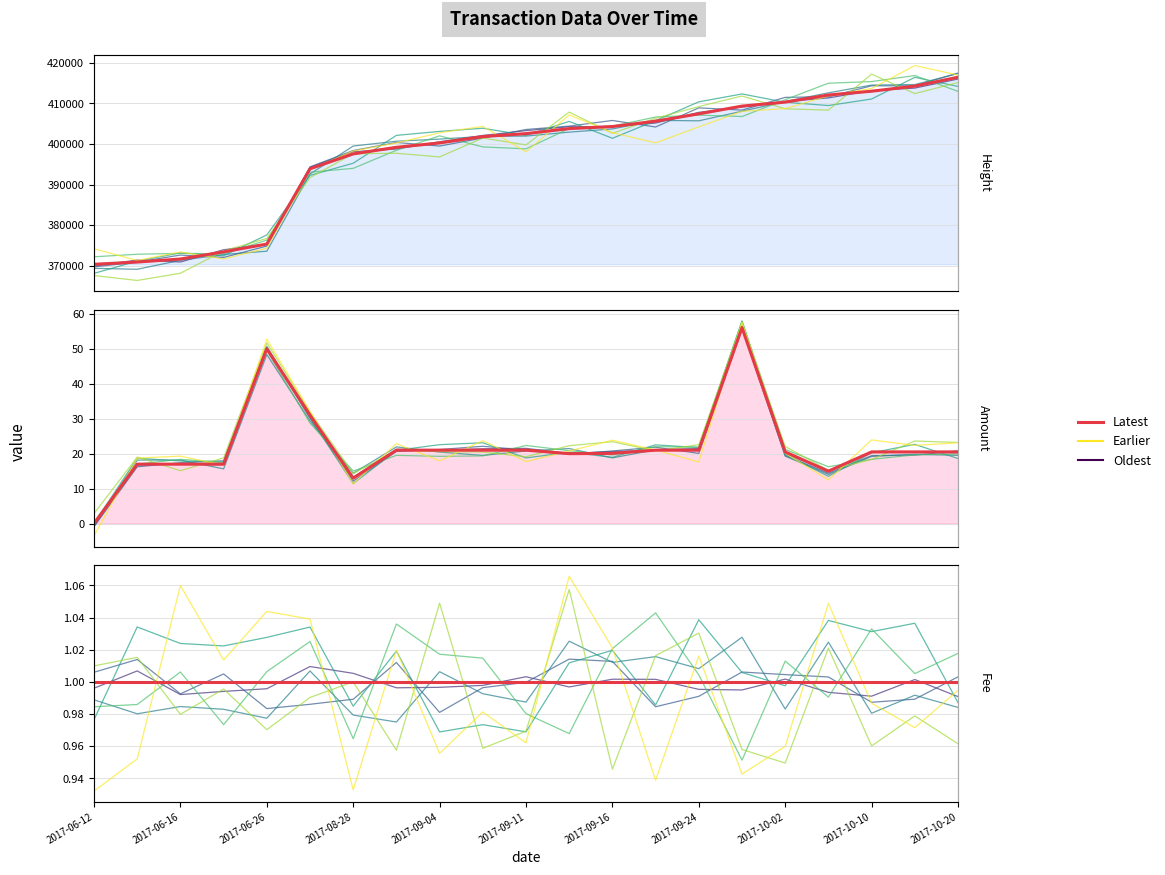

What is the label of the 7th point from the left?

2017-09-16